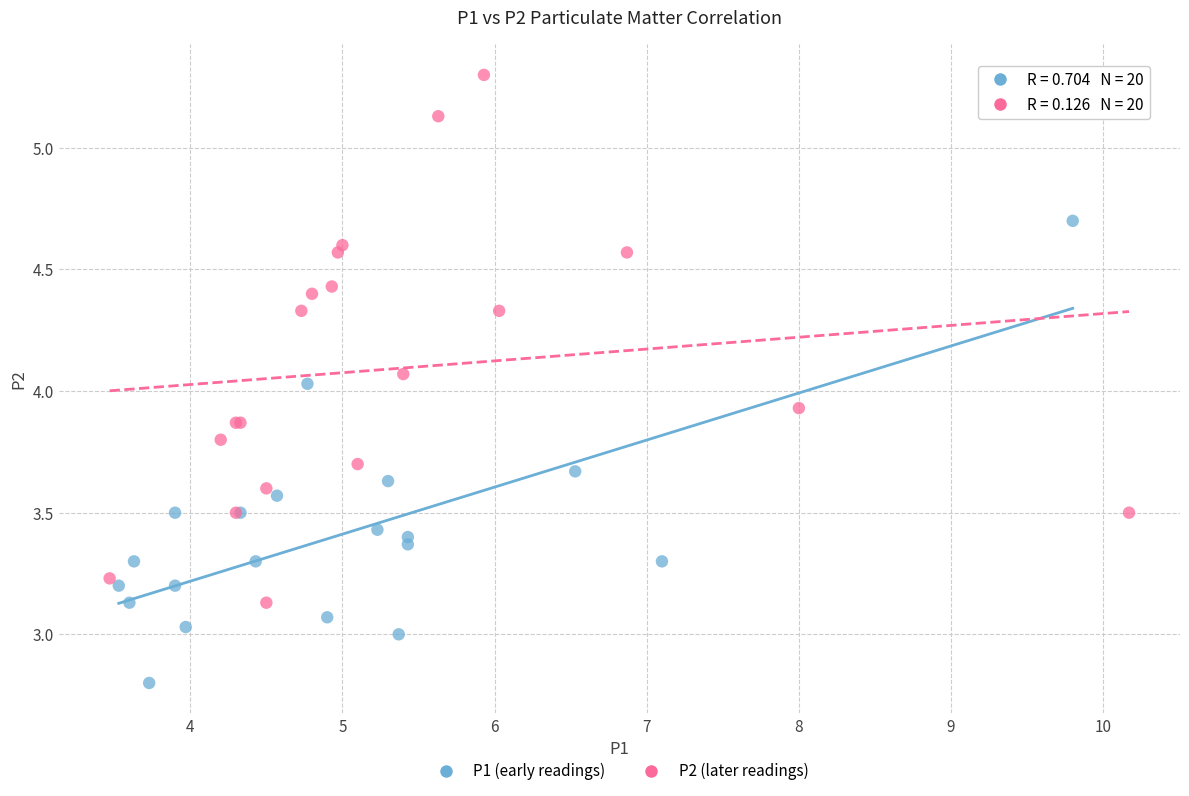

Which series reaches the maximum Y coordinate?

P2 (later readings)